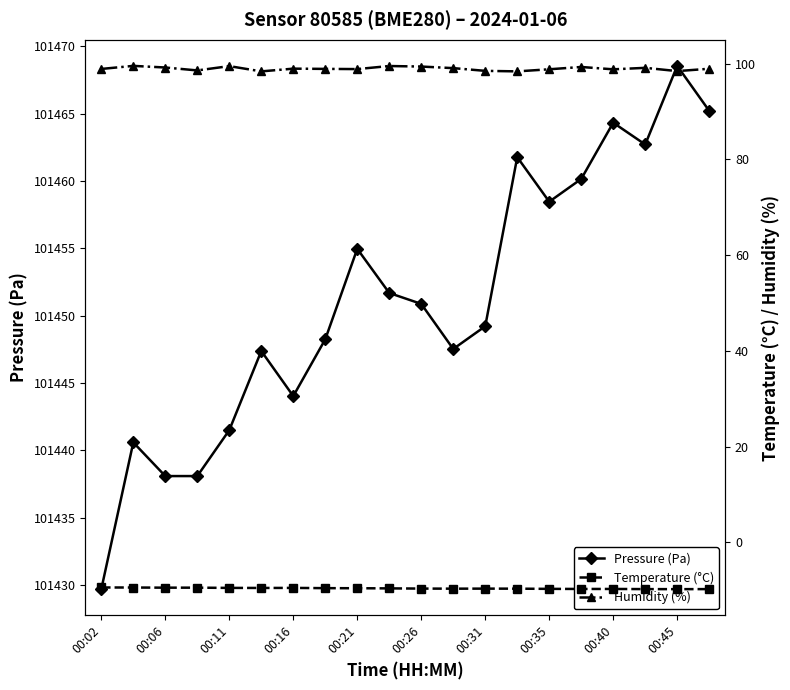

True or false: Humidity (%) and Temperature (°C) intersect in this chart.

False